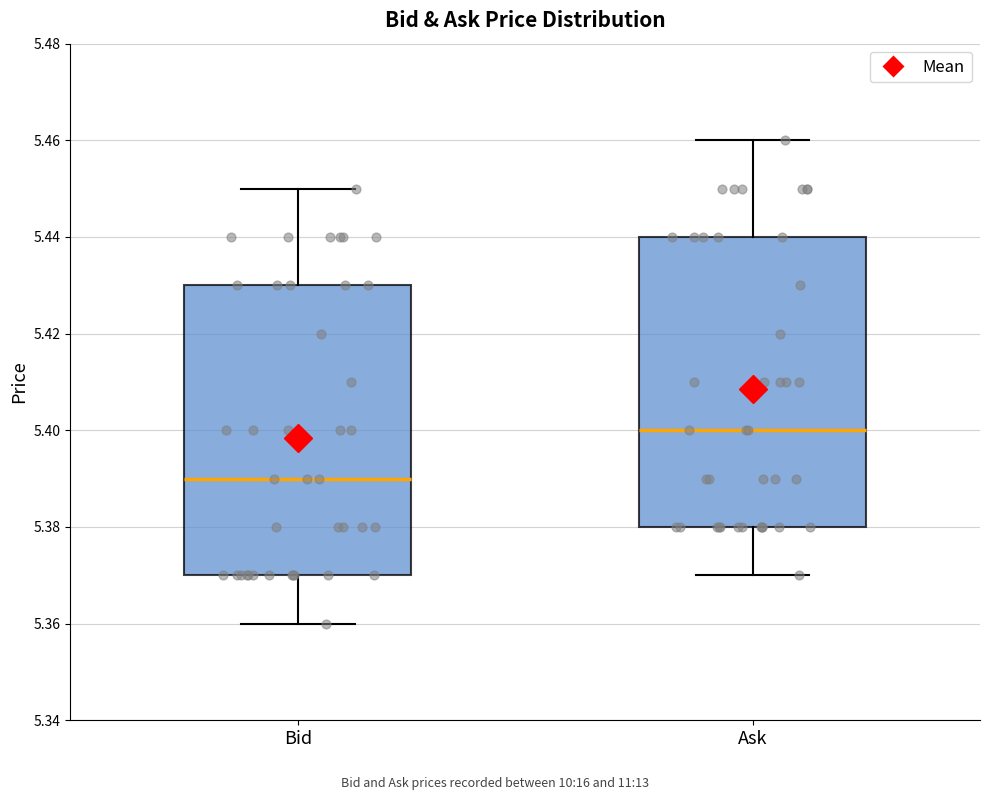

Where does the lower whisker of the box for Ask end on the y-axis? The values are not printed on the chart, so give them approximately, as read against the axis.

5.37